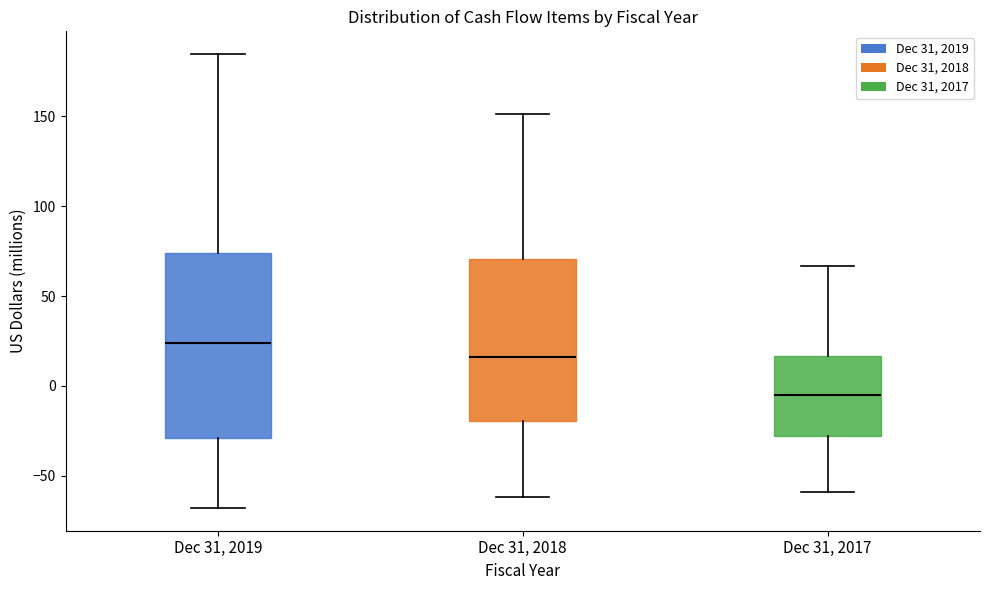

Which box is the tallest, from its lower edge to its upper edge?

Dec 31, 2019